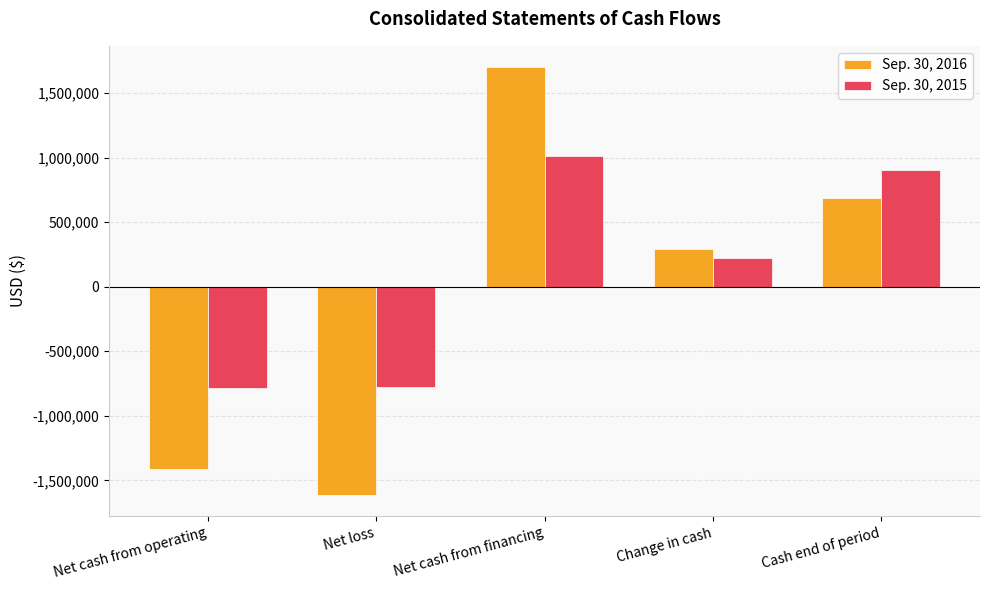

Which series has the largest total across all categories?

Sep. 30, 2015